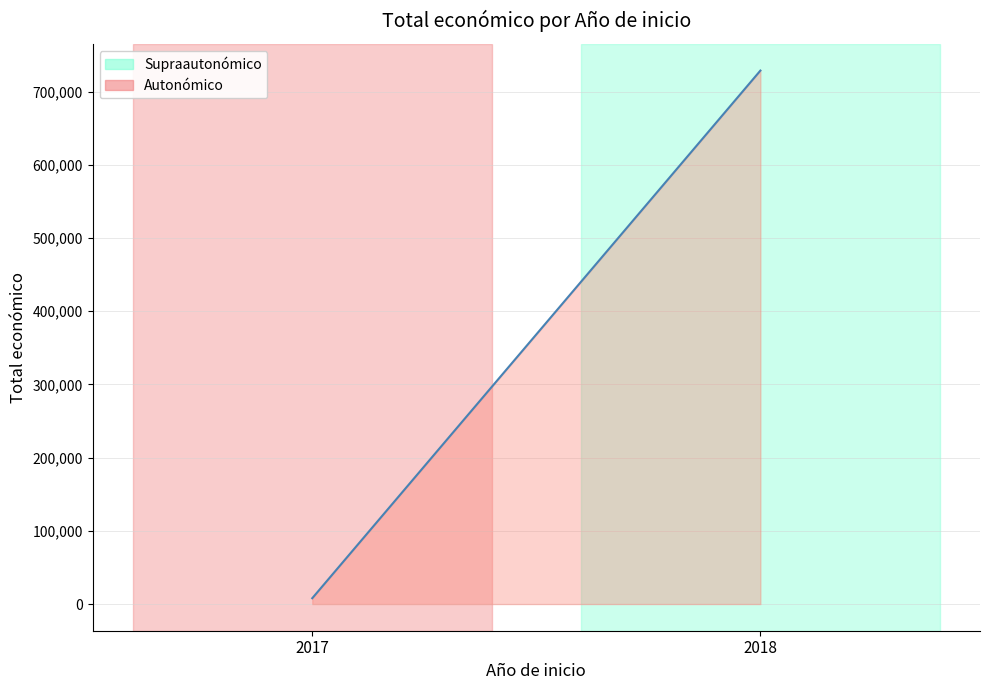

The chart shows a value of 430170 at 2018. True or false?

False